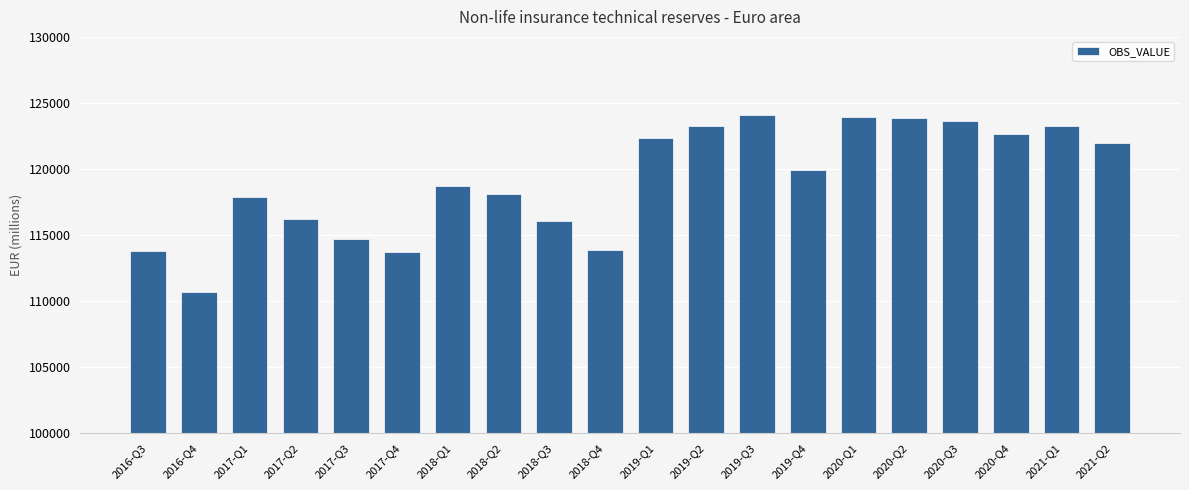

What is the label of the 5th bar from the left?

2017-Q3